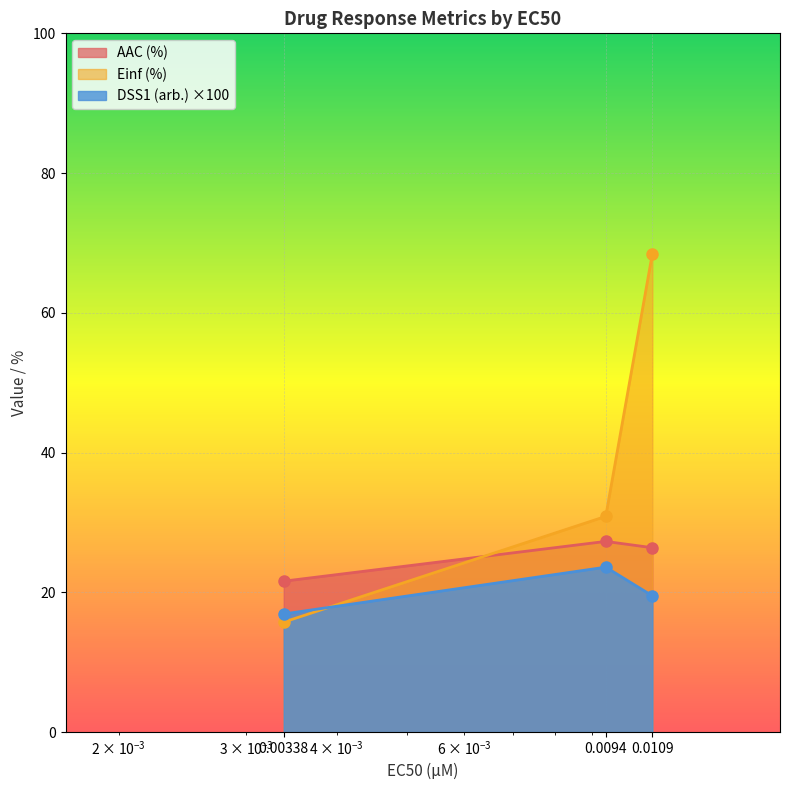

Which series has the largest total across all categories?

Einf (%)